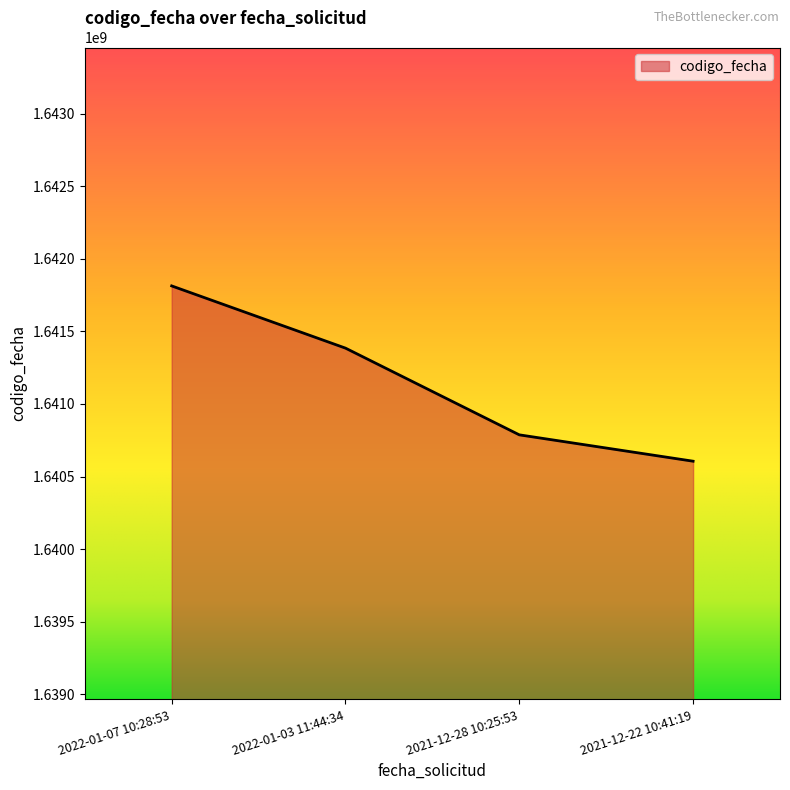

Reading left to right, transcribe all the data shown in this chart.

1641812963	1641384454	1640787334	1640605788